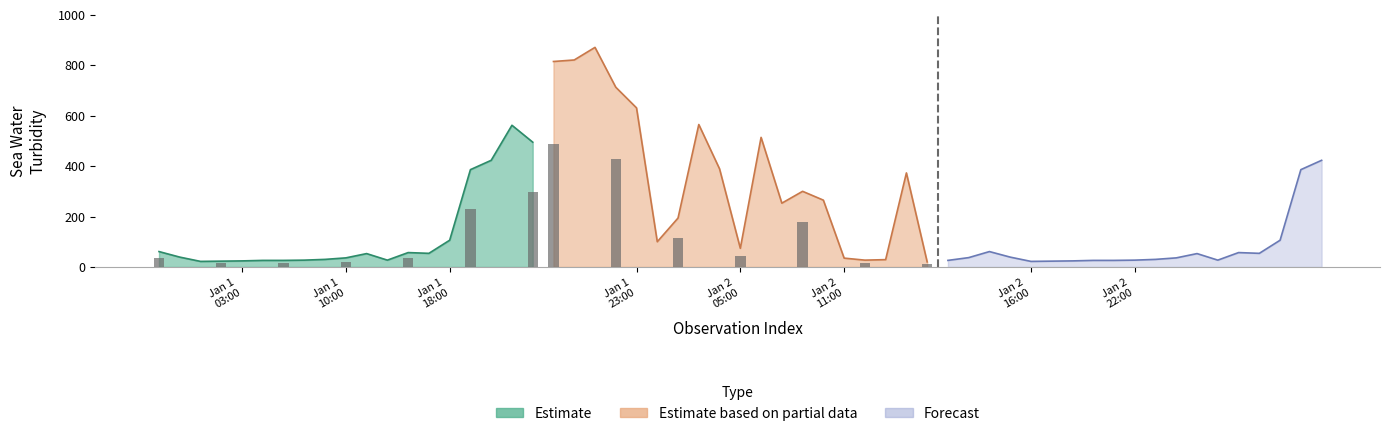

What is the value of the Estimate based on partial data bar at the 3rd from the left?

871